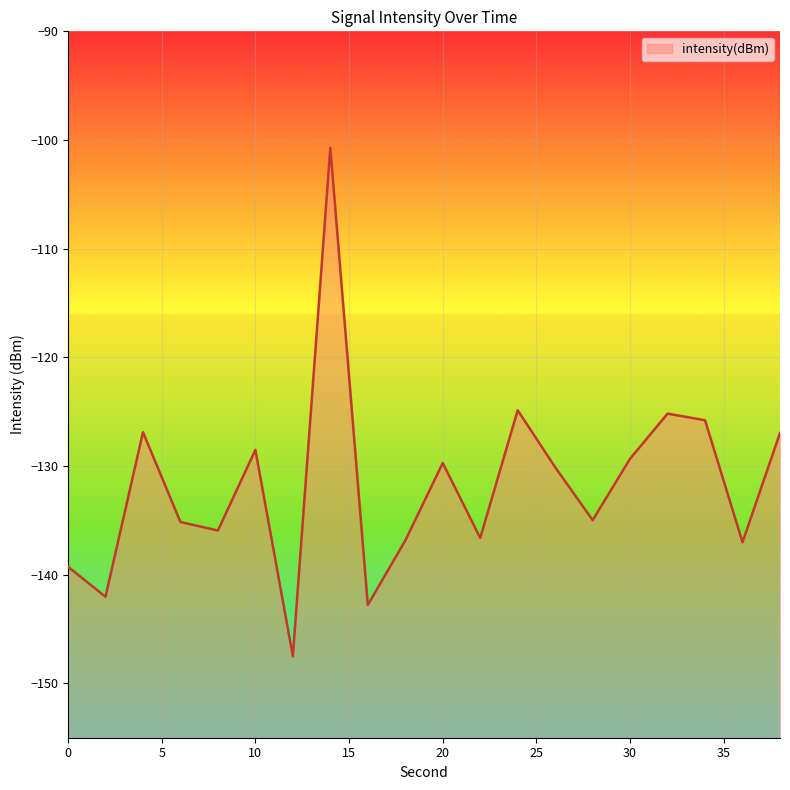

What is the difference between the second highest and minimum values?

22.6